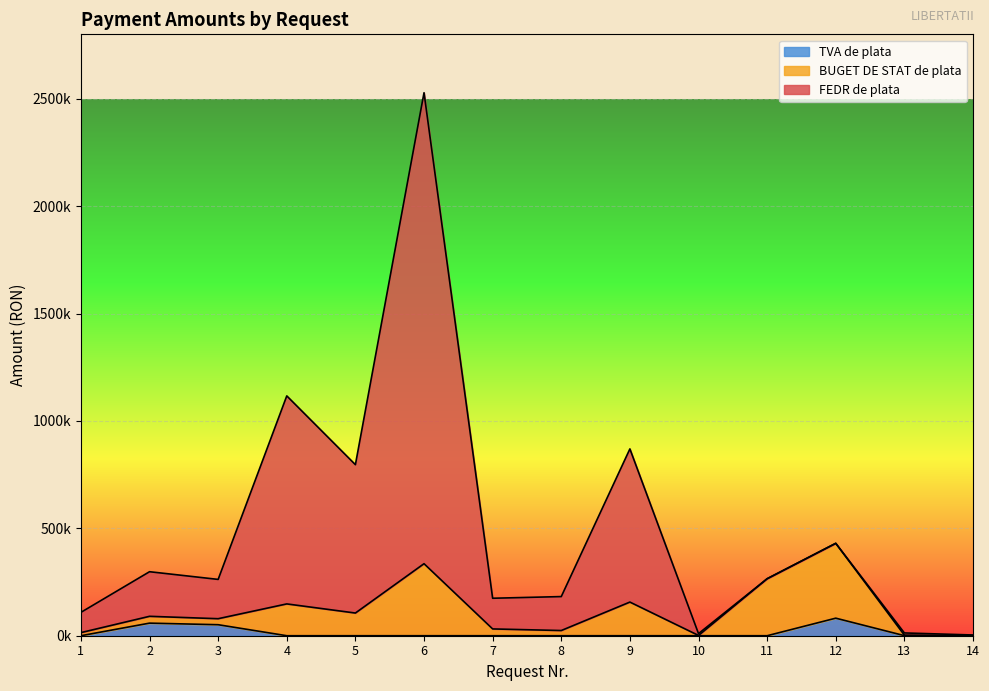

True or false: TVA de plata has more than 2 points higher than both neighbors.

False